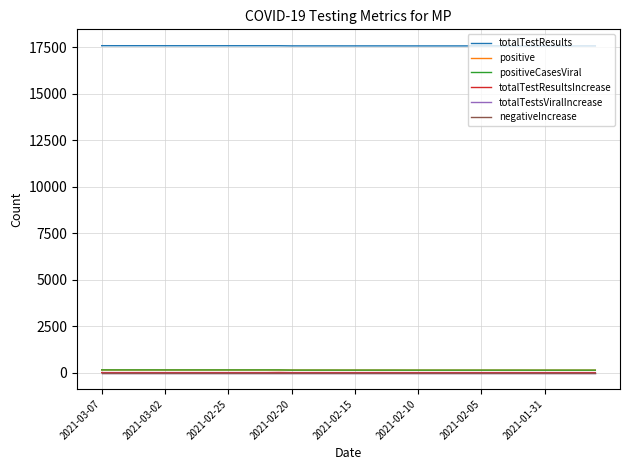

Which label corresponds to the largest value in the chart?

2021-03-07